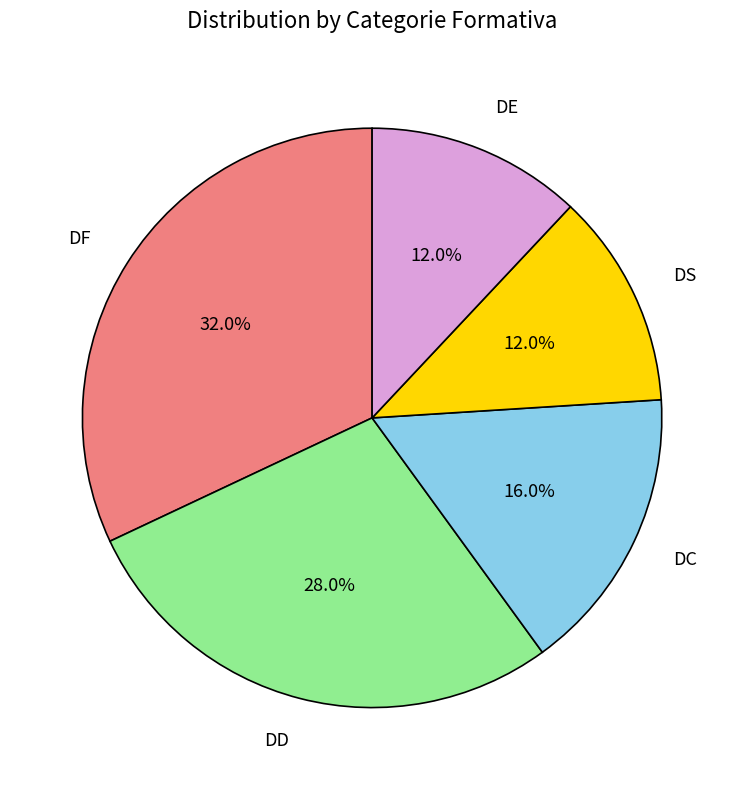

Combined, do DE and DC account for over 50%?

No